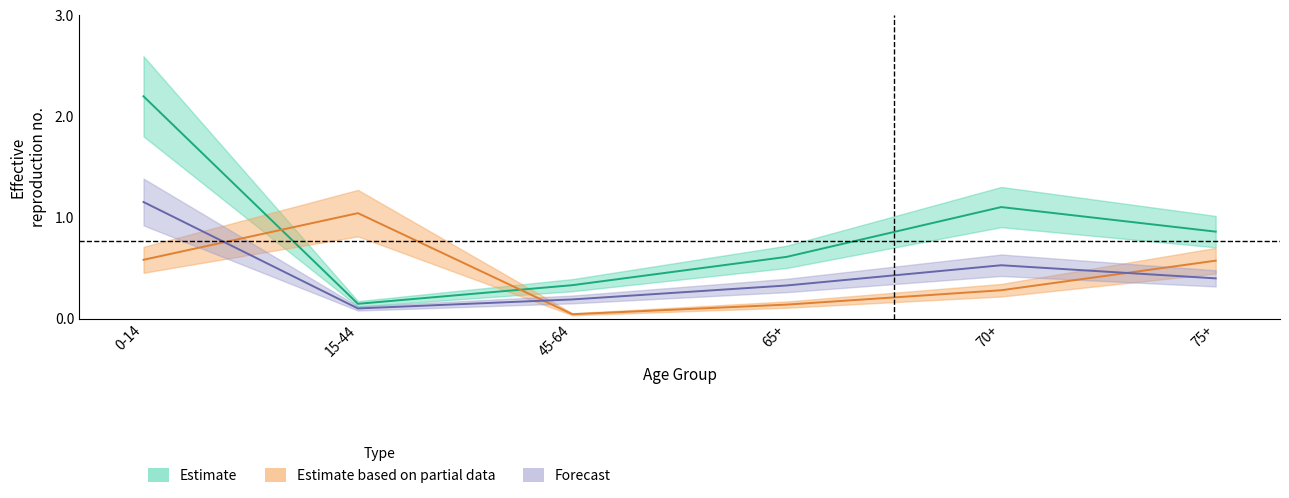

Is the value of Male_lower at 0-14 greater than the value of Total_lower at 45-64?

Yes